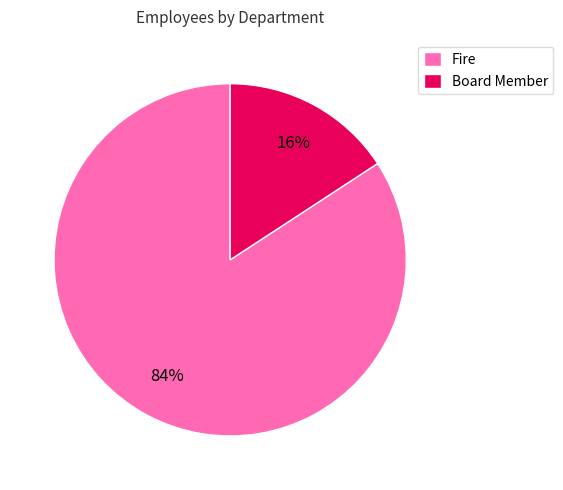

What is the smallest slice in the pie chart?

Board Member